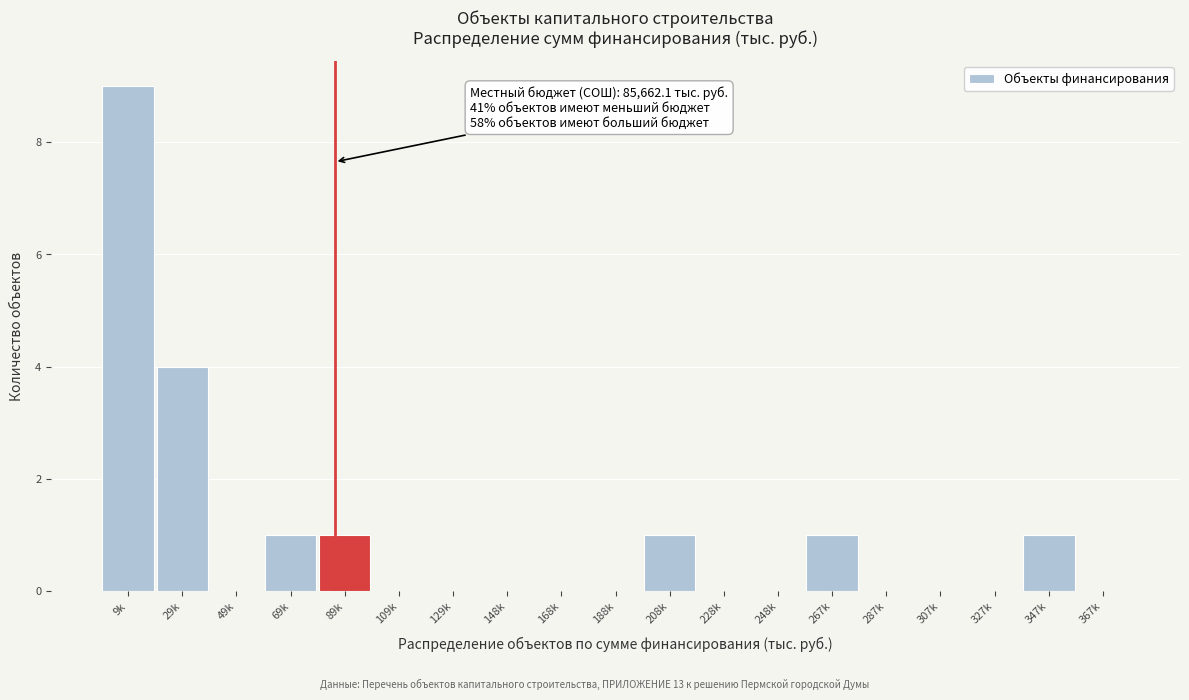

Reading left to right, extract all data points from this chart.

9k=9	29k=4	49k=0	69k=1	89k=1	109k=0	129k=0	148k=0	168k=0	188k=0	208k=1	228k=0	248k=0	267k=1	287k=0	307k=0	327k=0	347k=1	367k=0